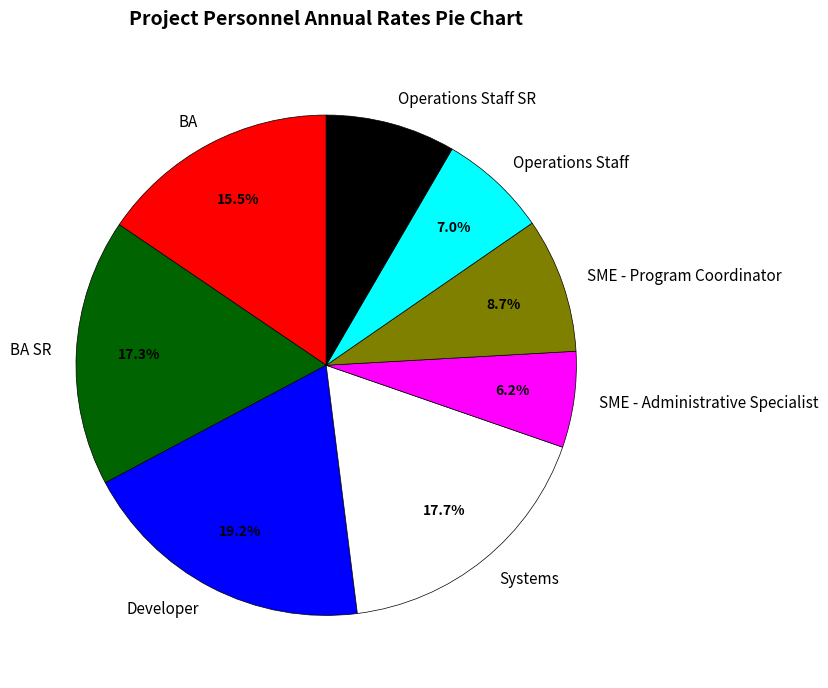

What percentage is the Developer slice, to the nearest percent?

19%